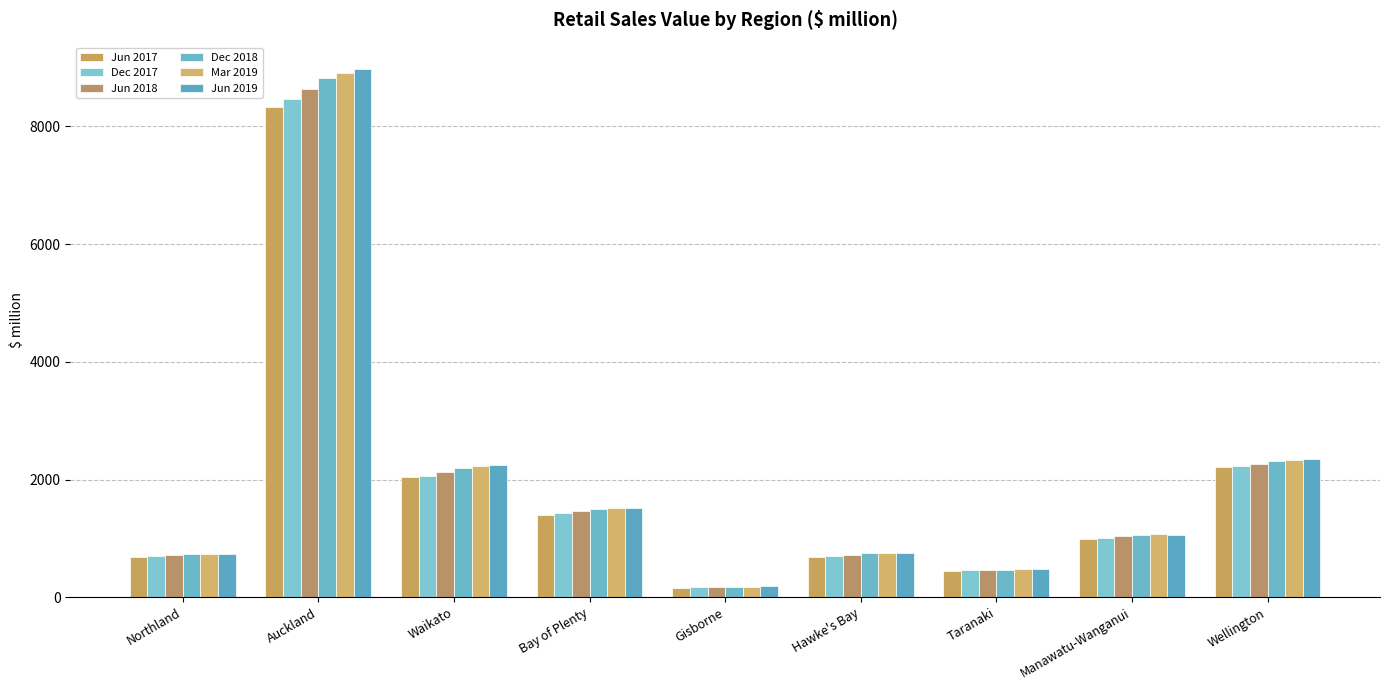

How many values in the Dec 2017 series exceed 1002?

5